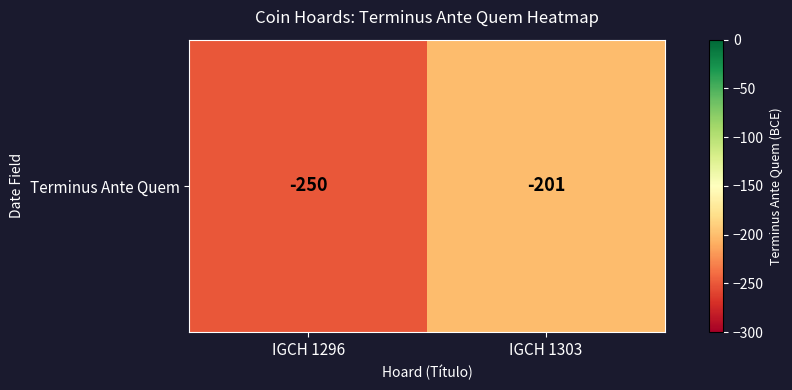

What is the approximate value at IGCH 1303, to the nearest 10?

-200